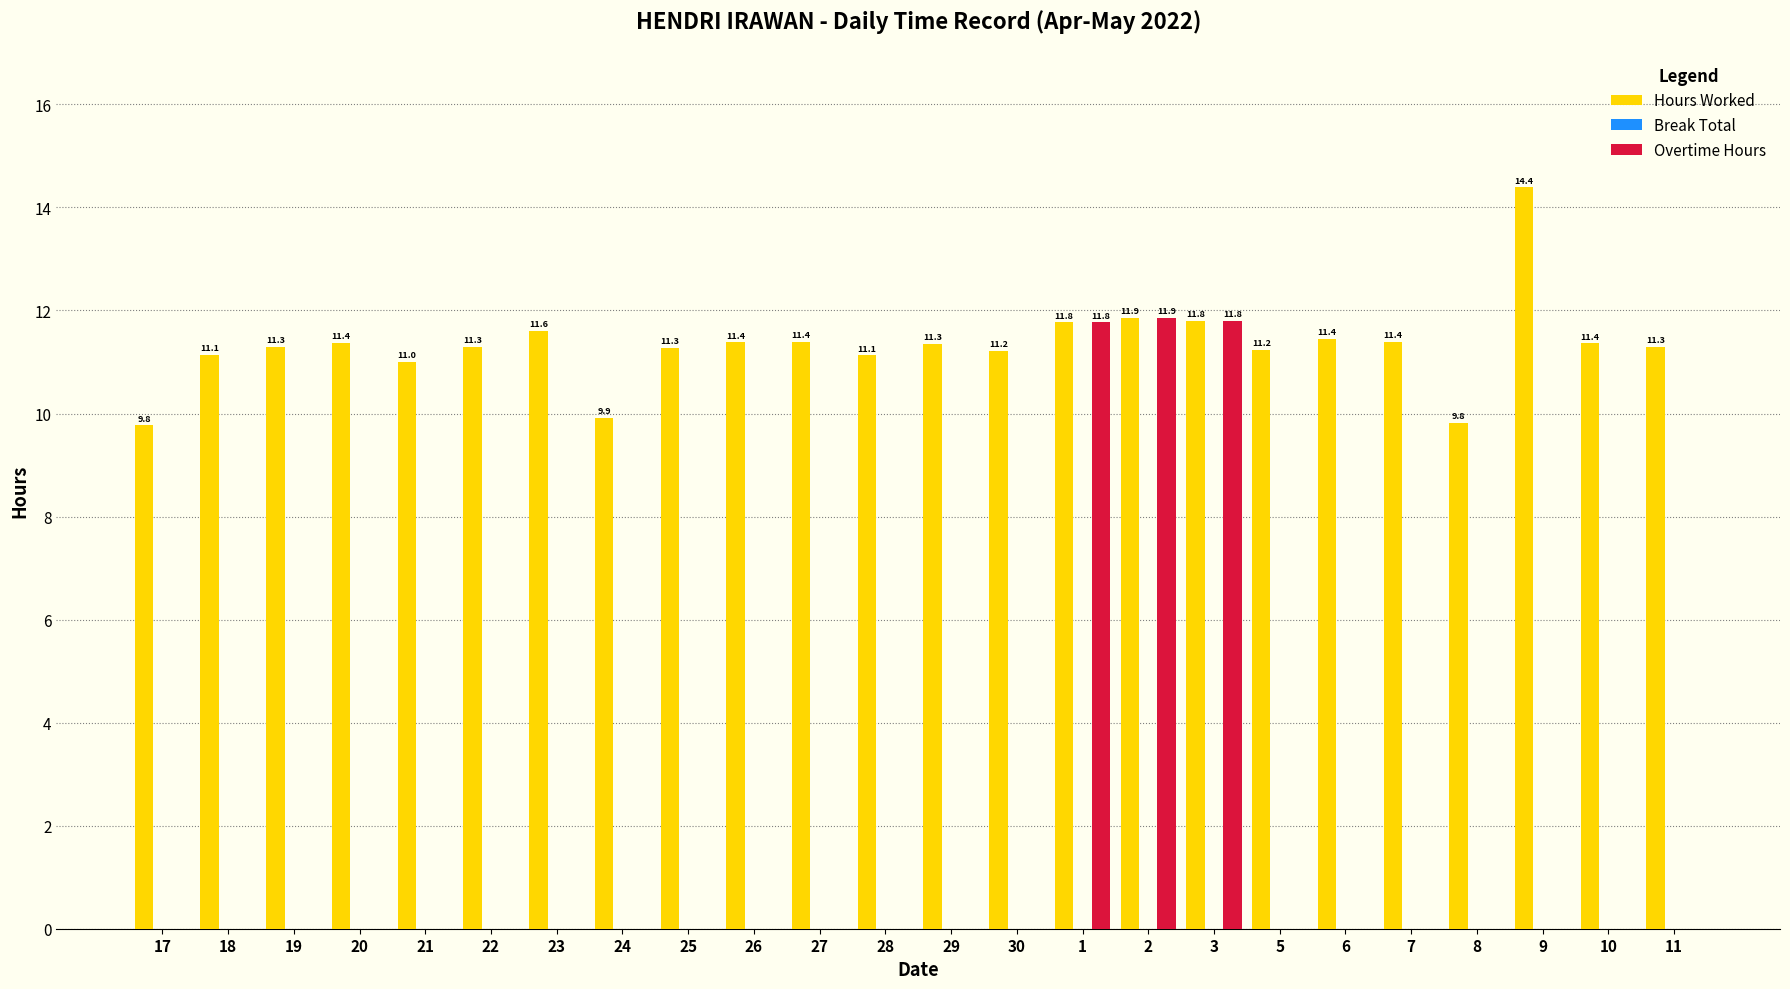

Between 18 and 23, which series saw the biggest shift?

Hours Worked